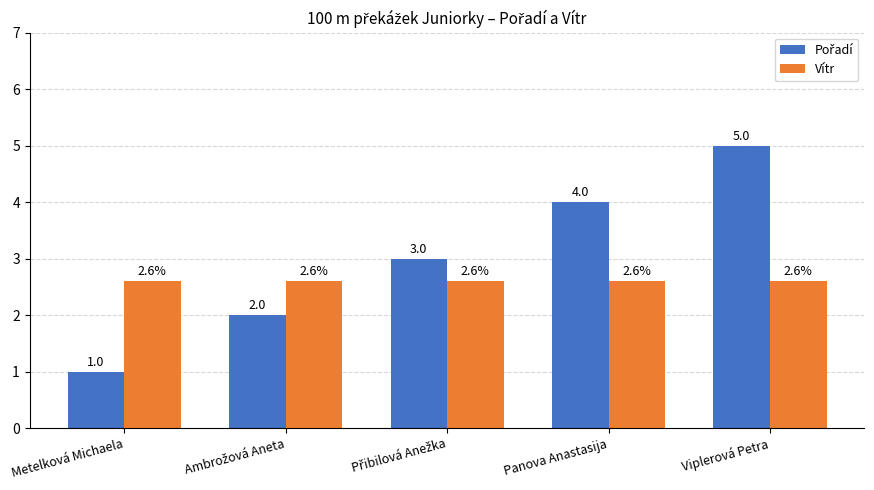

At which category does the chart reach its peak across all series?

Viplerová Petra